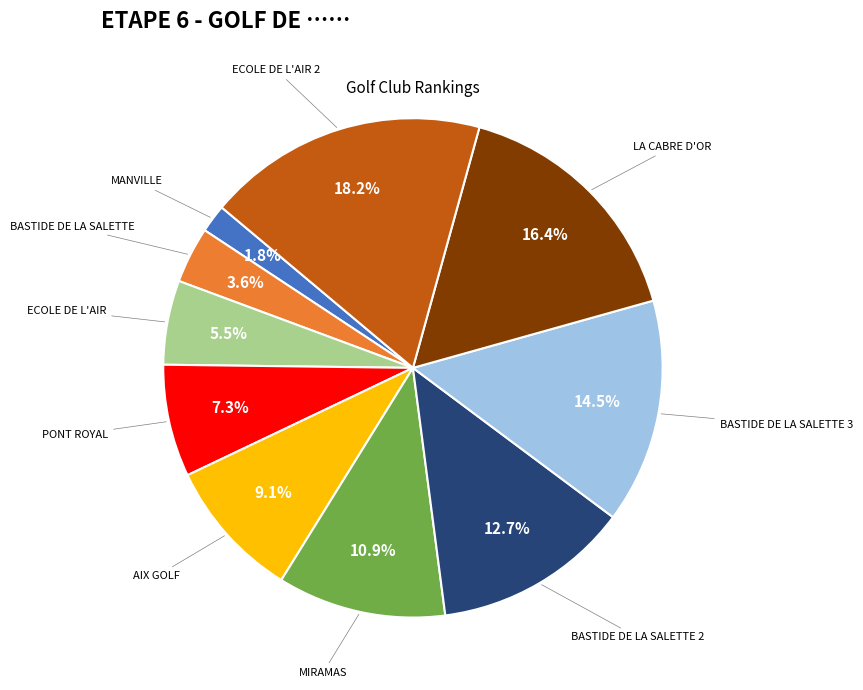

How many slices are in this pie chart?

10